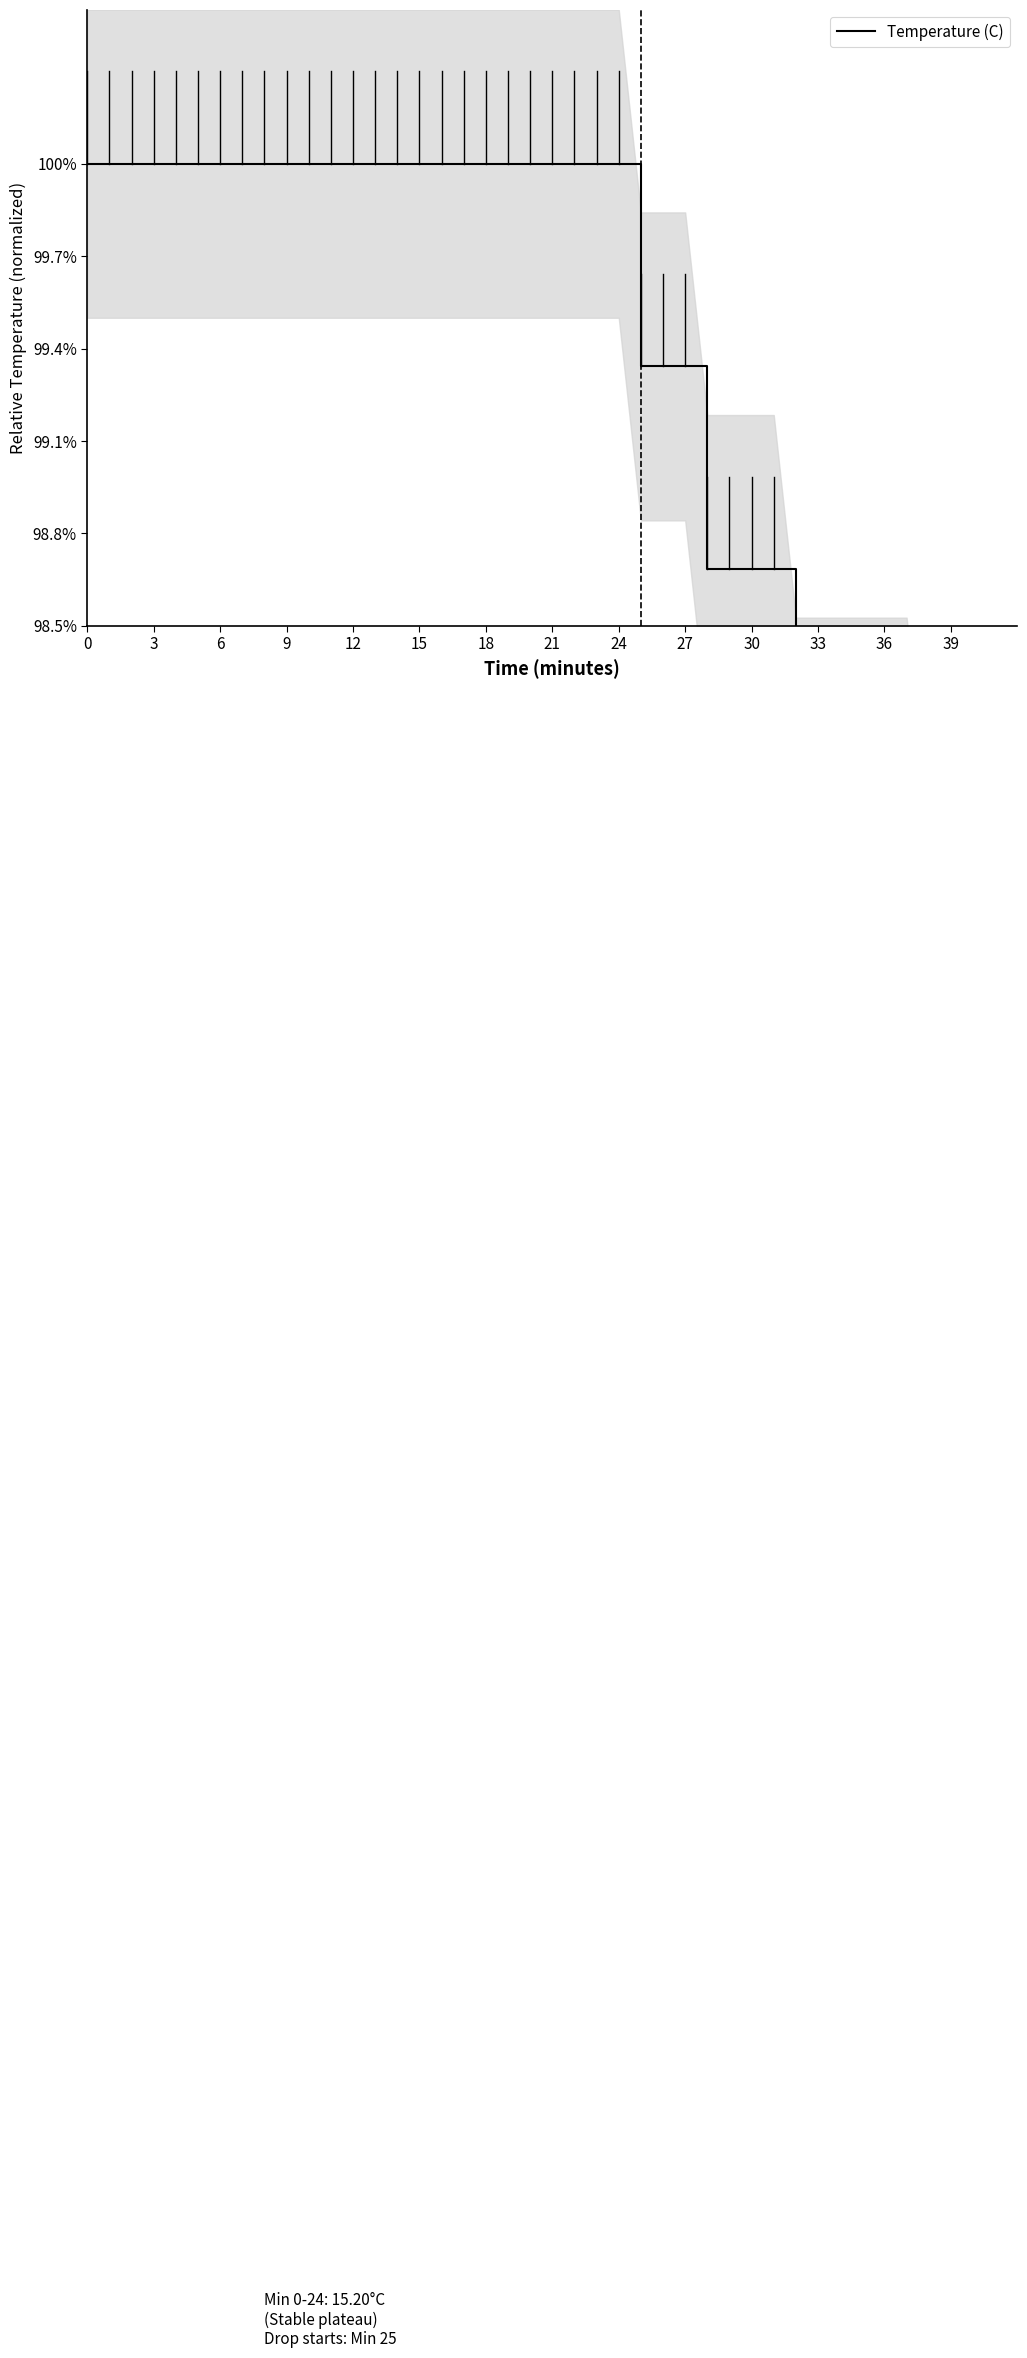

What is the sum of the values at 33 and 36?

2.0